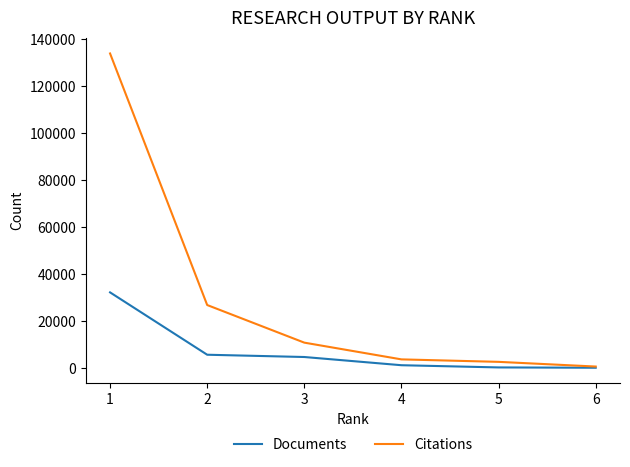

Does the chart display data point markers on the line(s)?

No